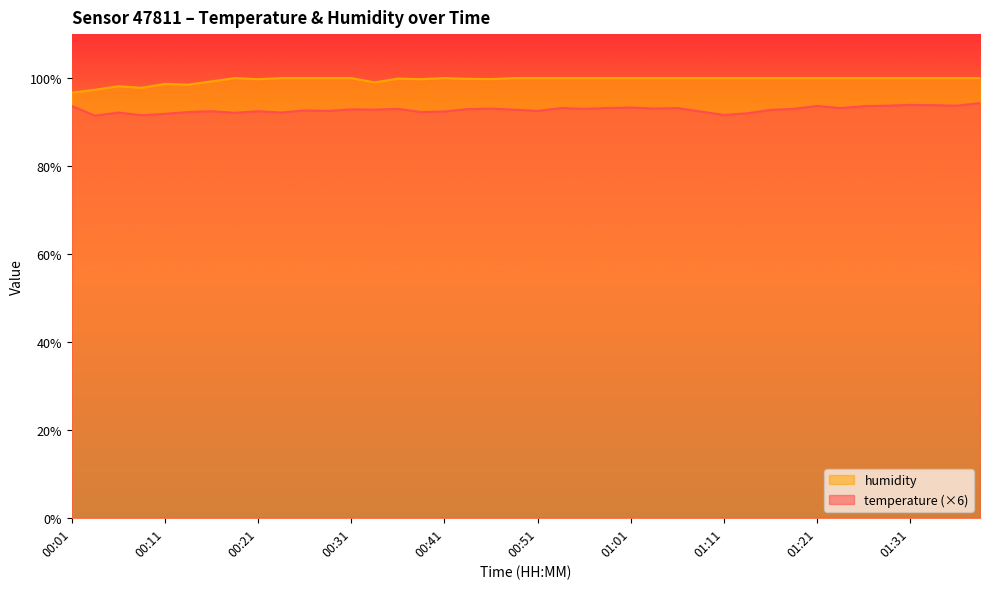

How many interior local valleys does the humidity series have?

6